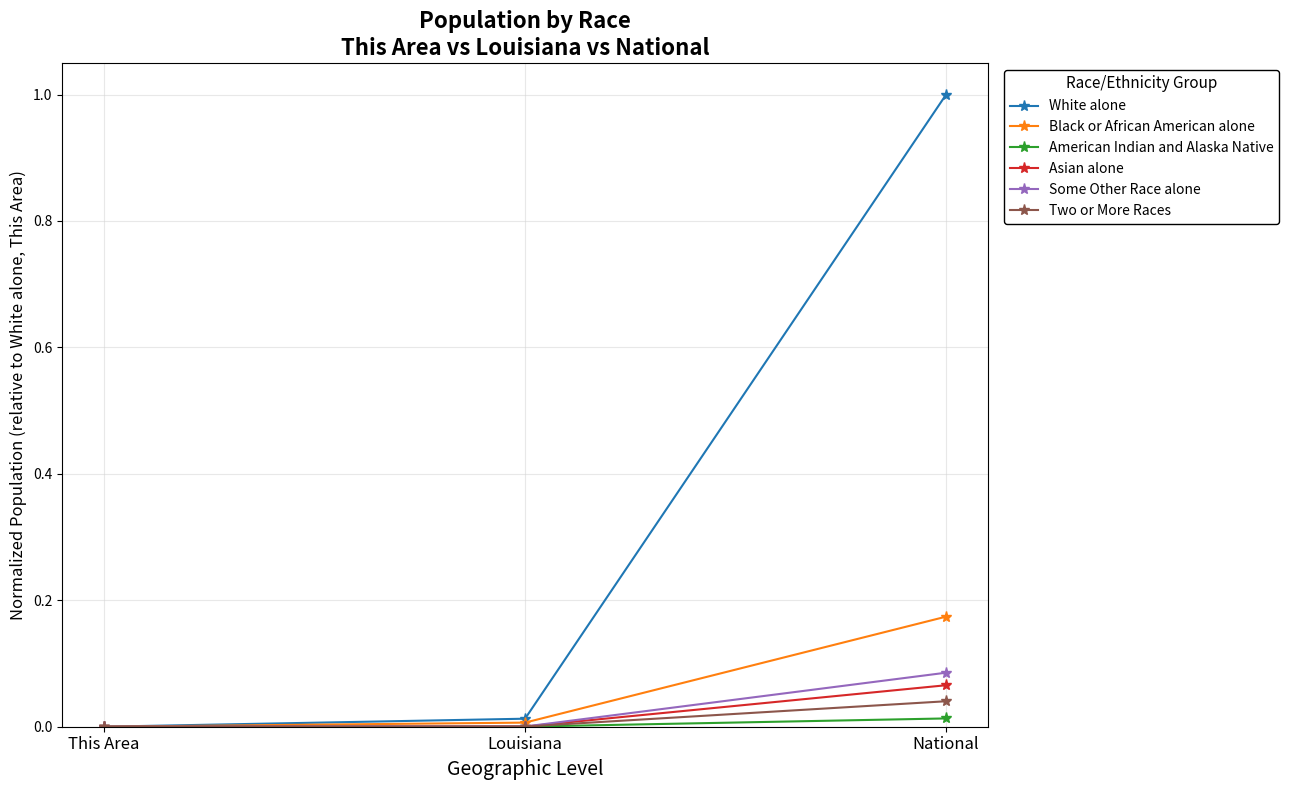

Which series has the largest range (max minus min)?

White alone